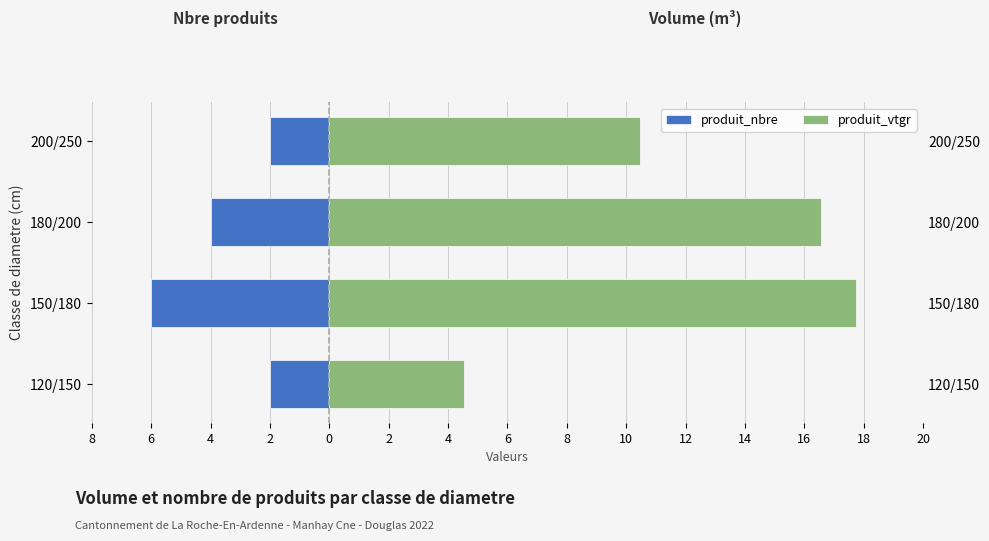

List the series in order of their peak value, highest first.

produit_vtgr, produit_nbre